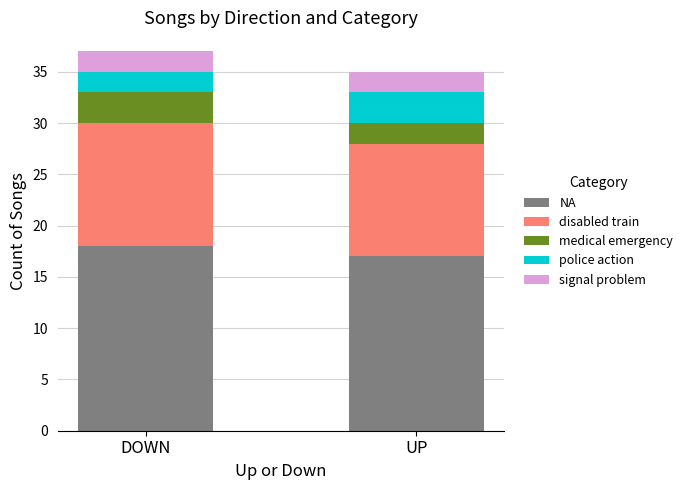

How many bars are there in total?

2